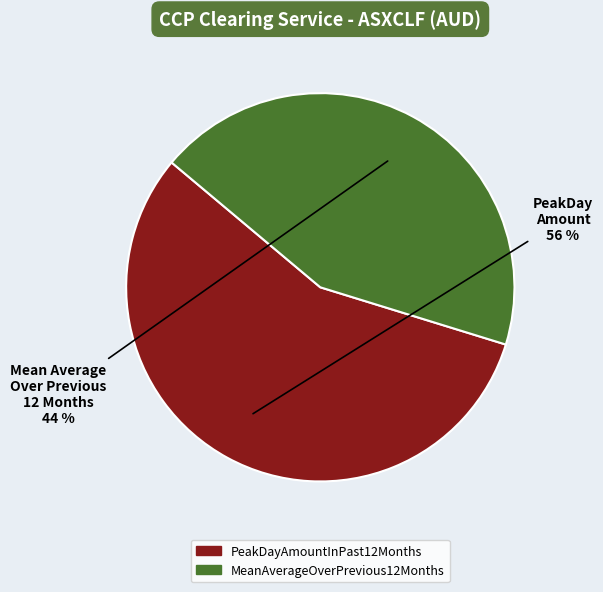

What is the ratio of the value at MeanAverageOverPrevious12Months to the value at PeakDayAmountInPast12Months?

0.8